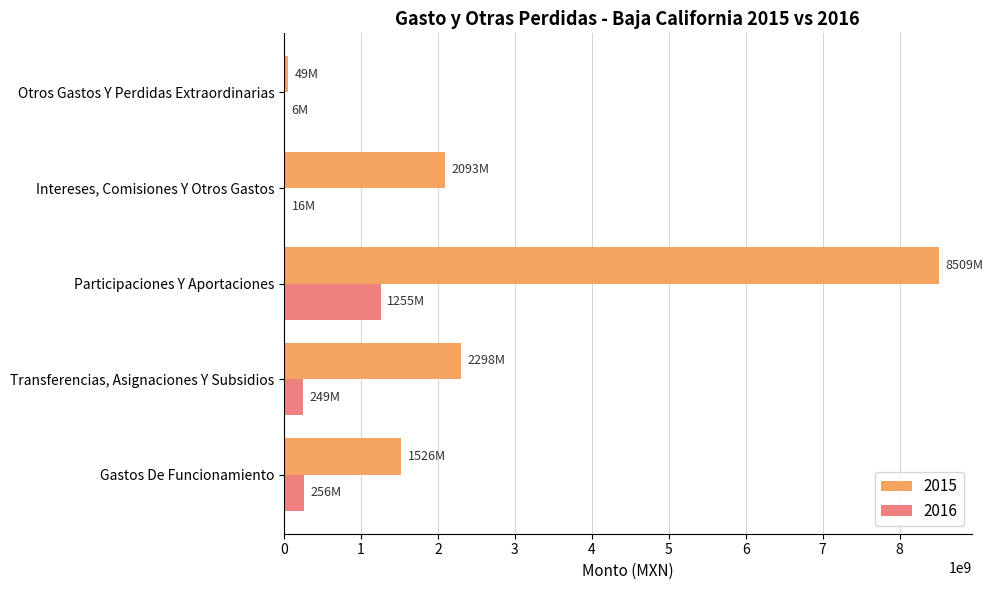

True or false: 2015 has a value of 1526182068 at Gastos De Funcionamiento.

True